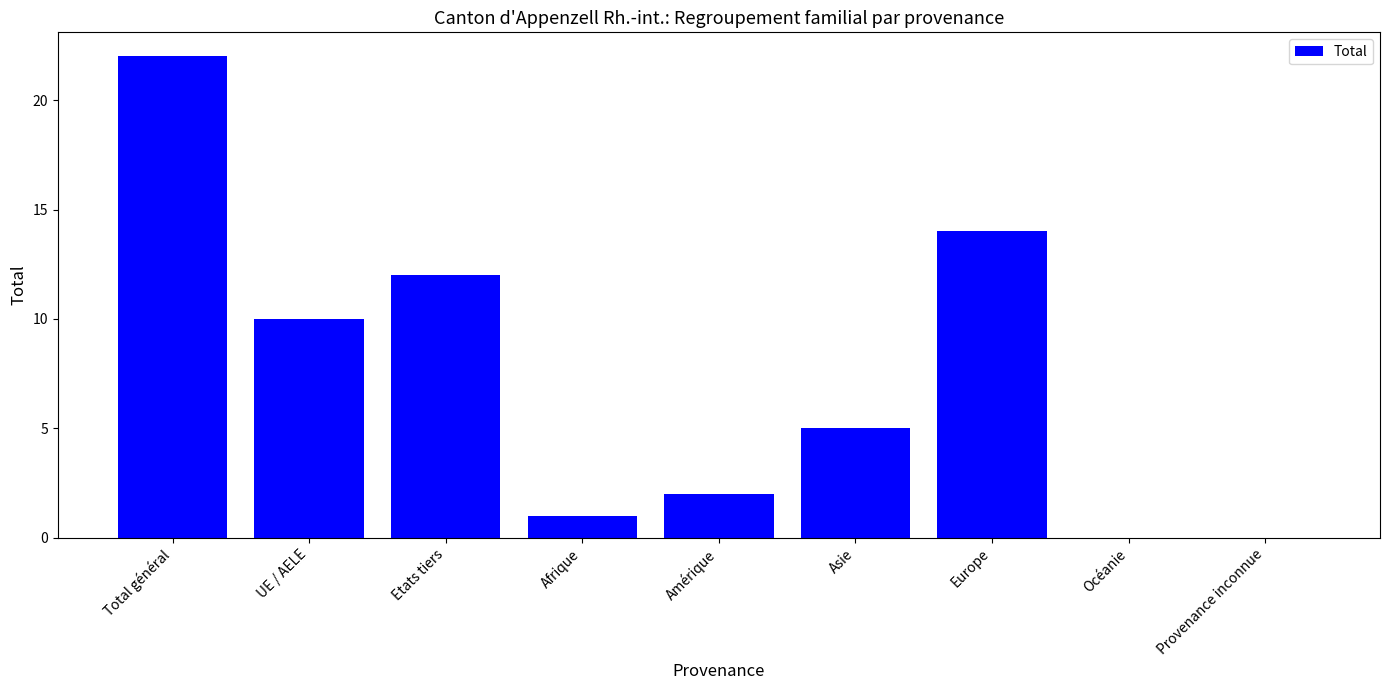

How many data points does each series have?

9